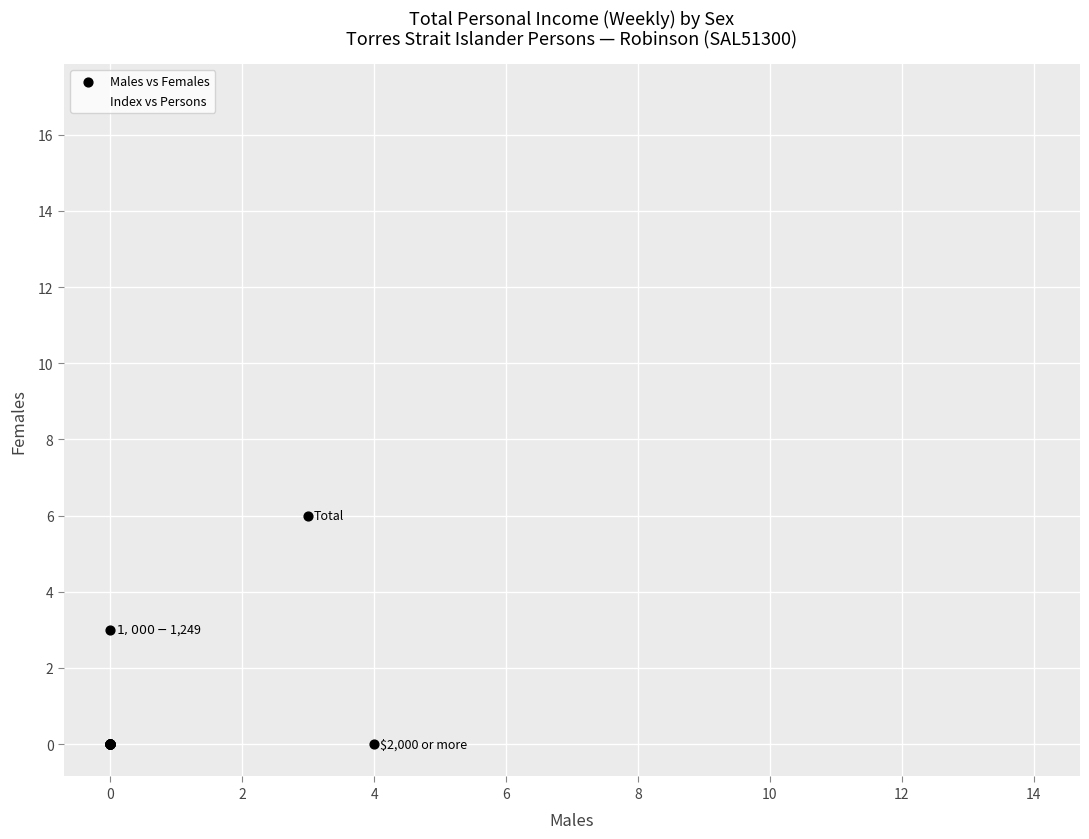

Which series has the largest Y range (max minus min)?

Index vs Persons